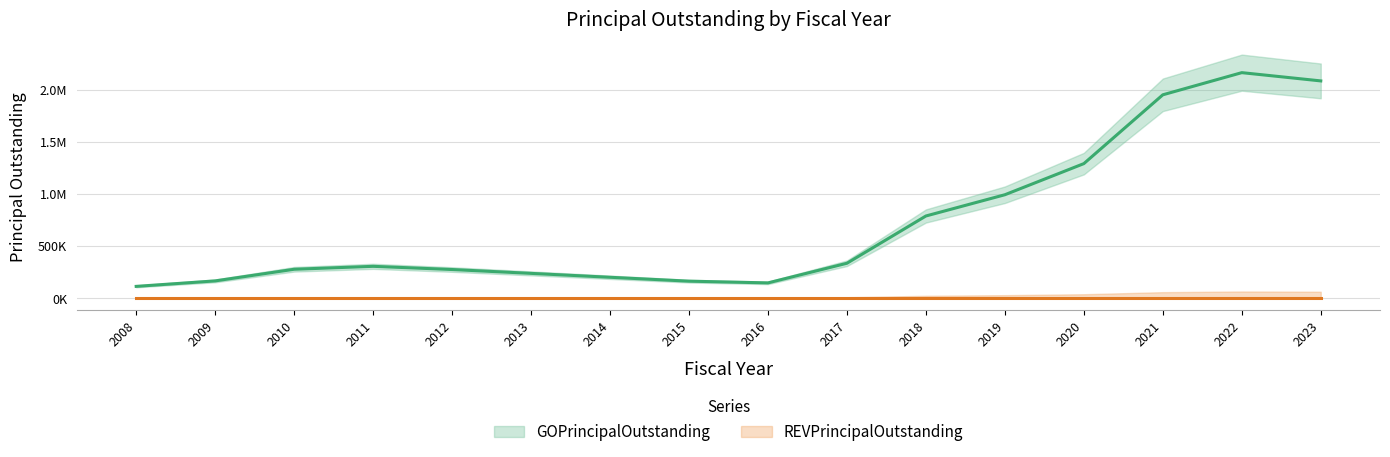

Is this an area chart (filled region under the line)?

No